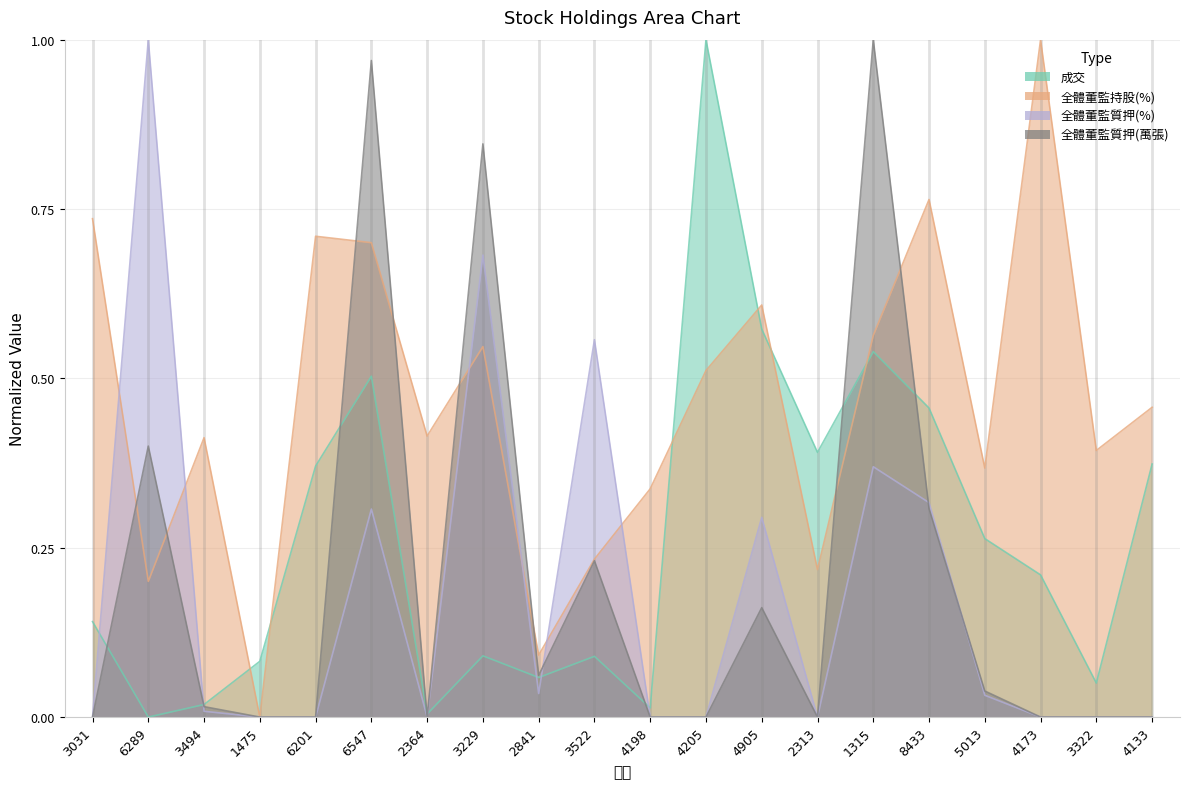

Does the chart have visible grid lines?

Yes